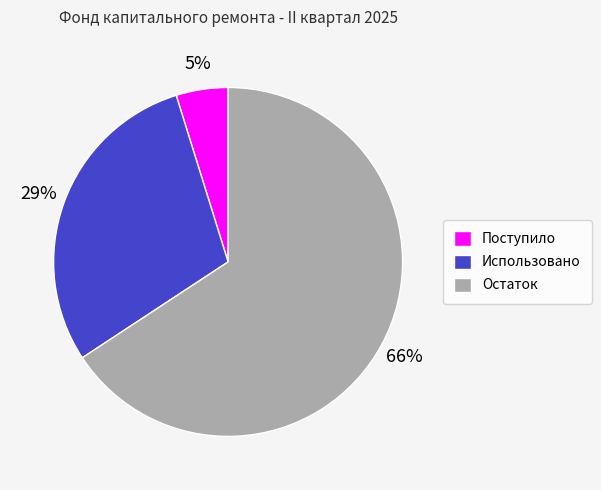

True or false: Остаток accounts for 66% of the total.

True